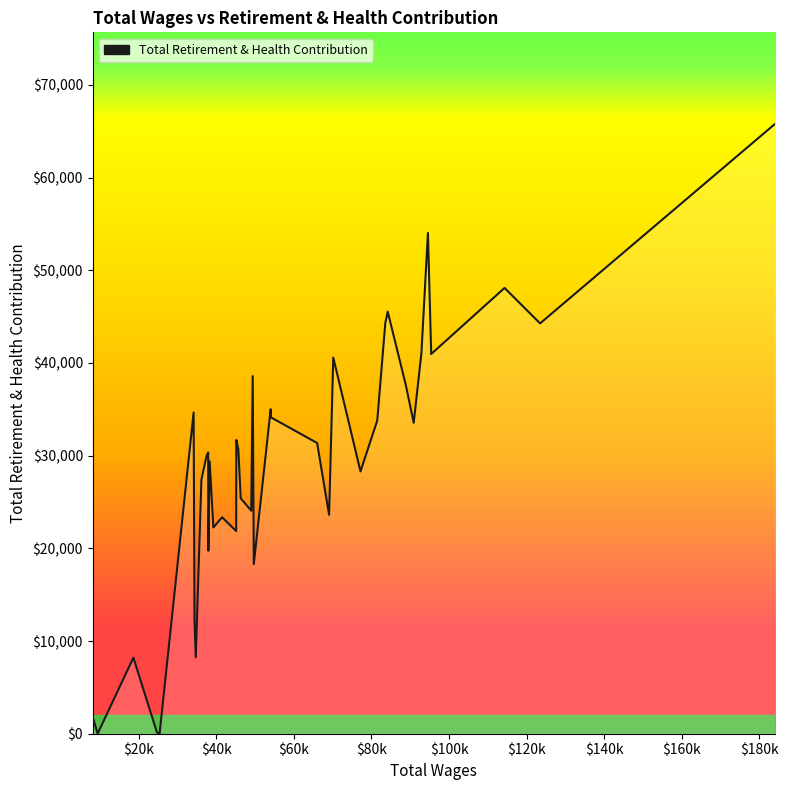

Does the chart have visible grid lines?

No